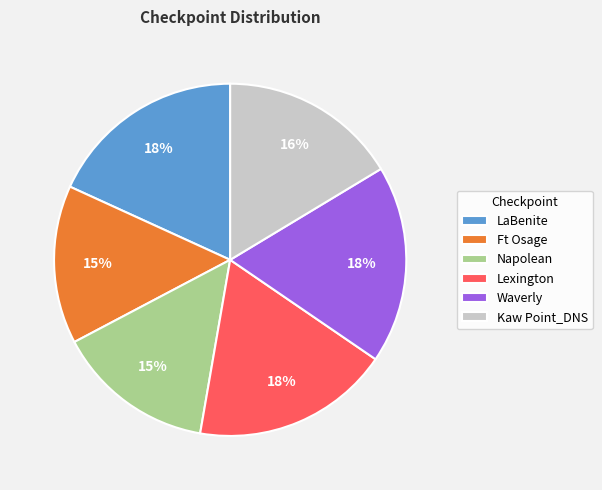

How many slices are in this pie chart?

6